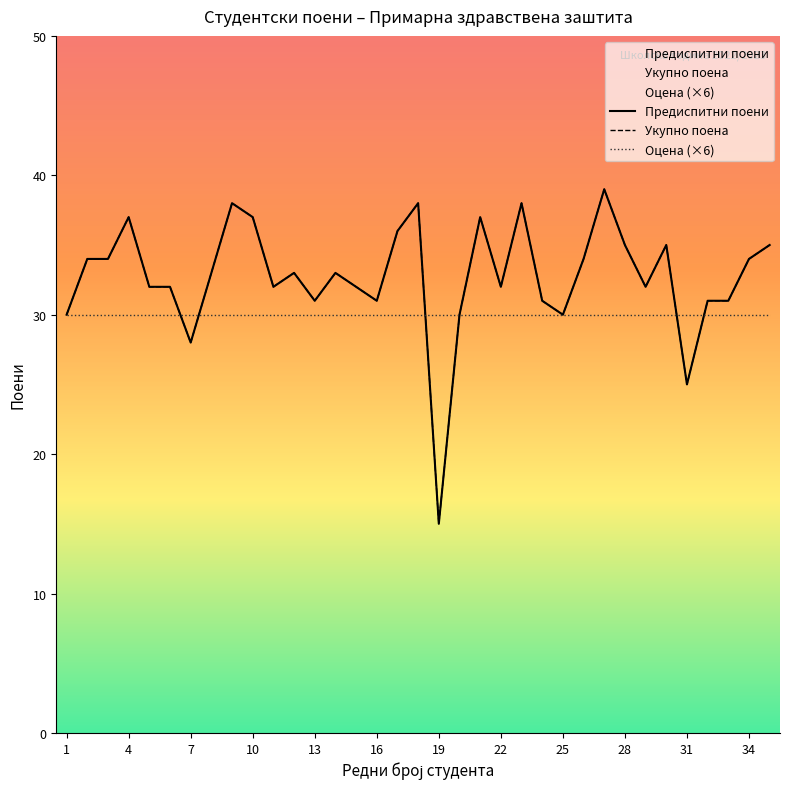

What is the sum of all Предиспитни поени values?

1145